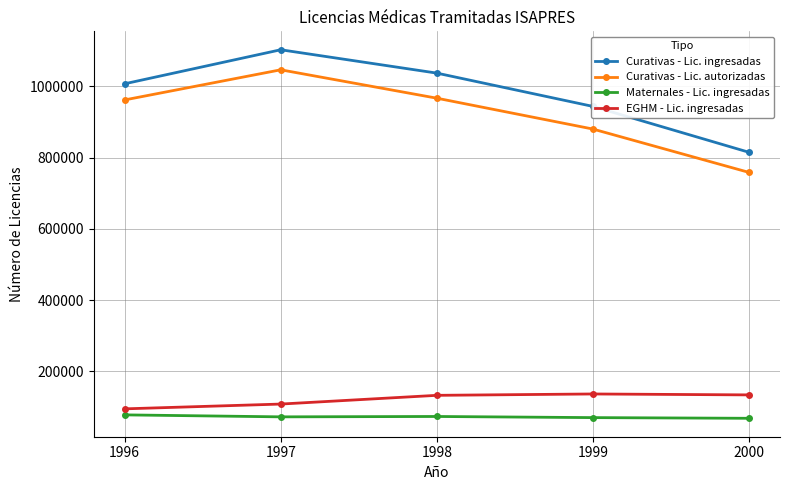

What is the total value across all series at 1999?

2029959